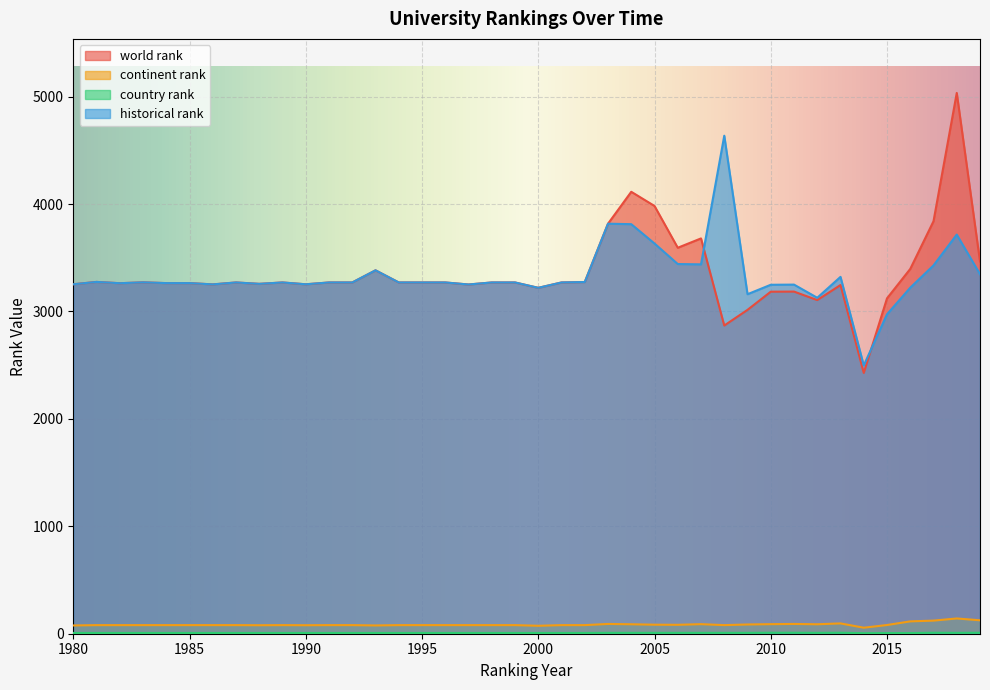

Where does the continent rank series first go above 80?

2003